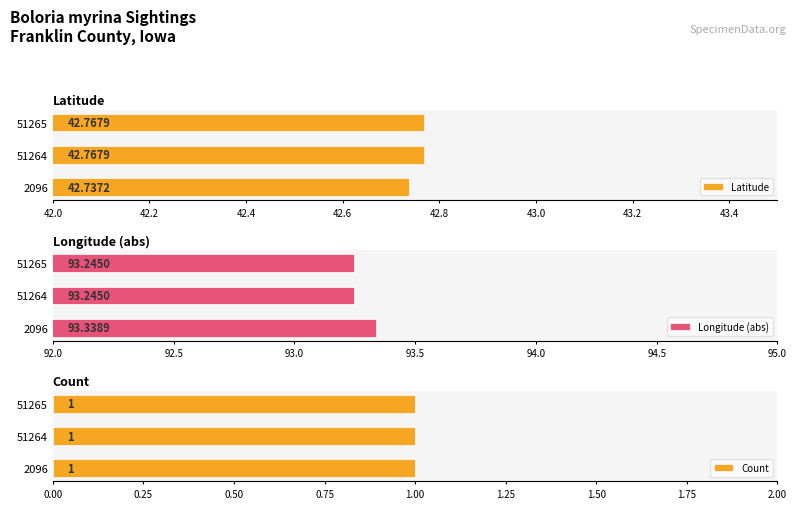

At how many categories does at least one series exceed 50?

3